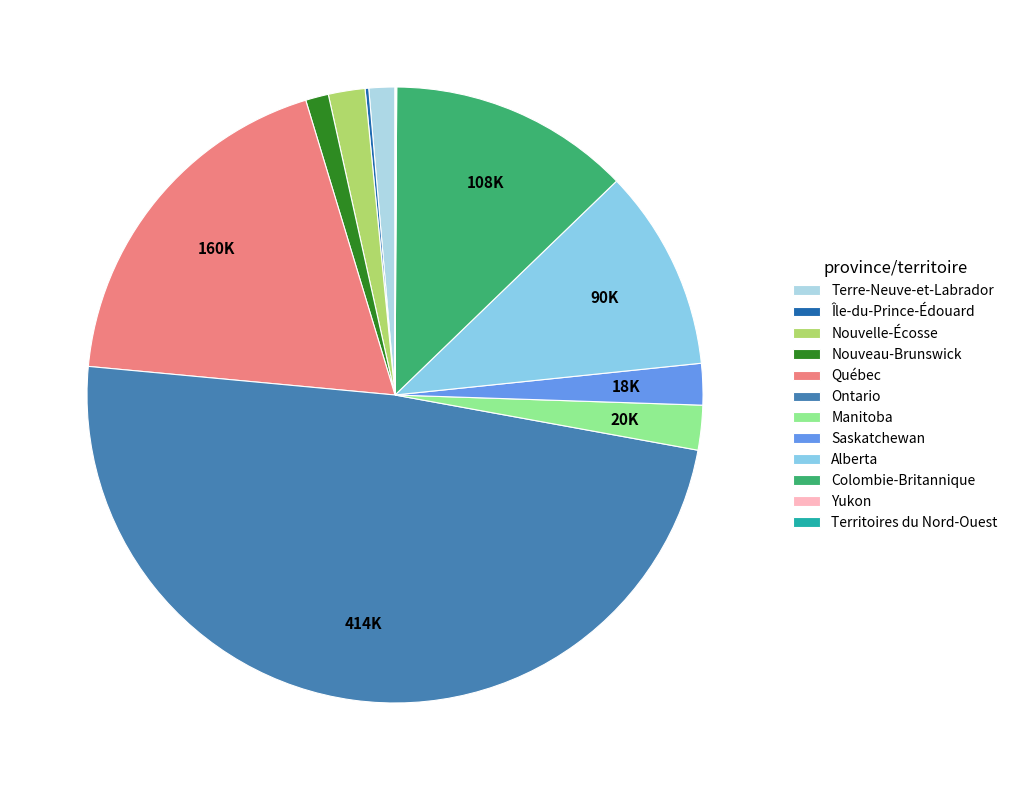

To the nearest percent, what percentage of the pie is Terre-Neuve-et-Labrador?

1%